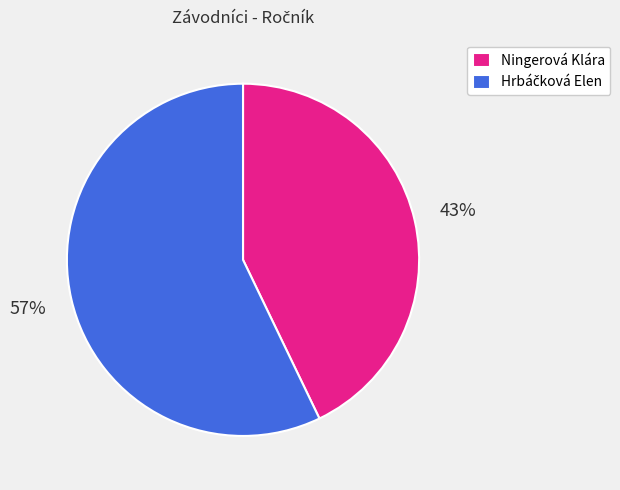

To the nearest percent, what portion does Ningerová Klára represent?

43%